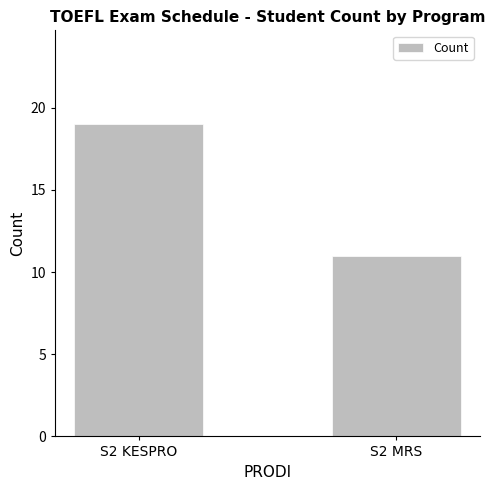

What is the average value?

15